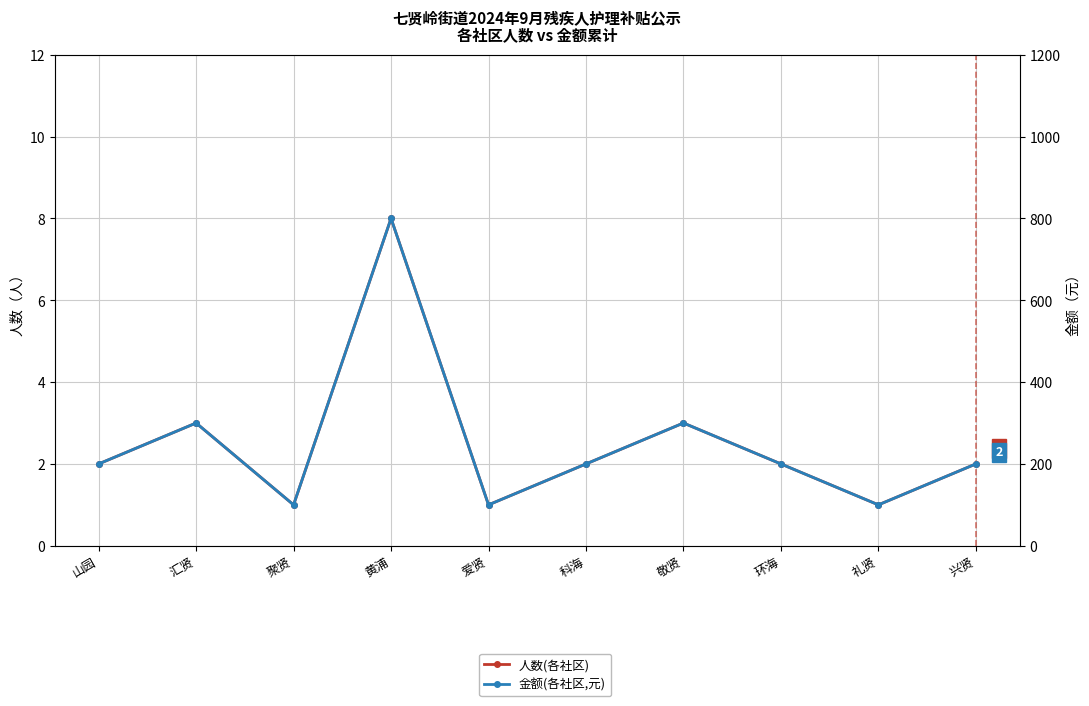

What is the spread (max minus min) of values at 敬贤?

297